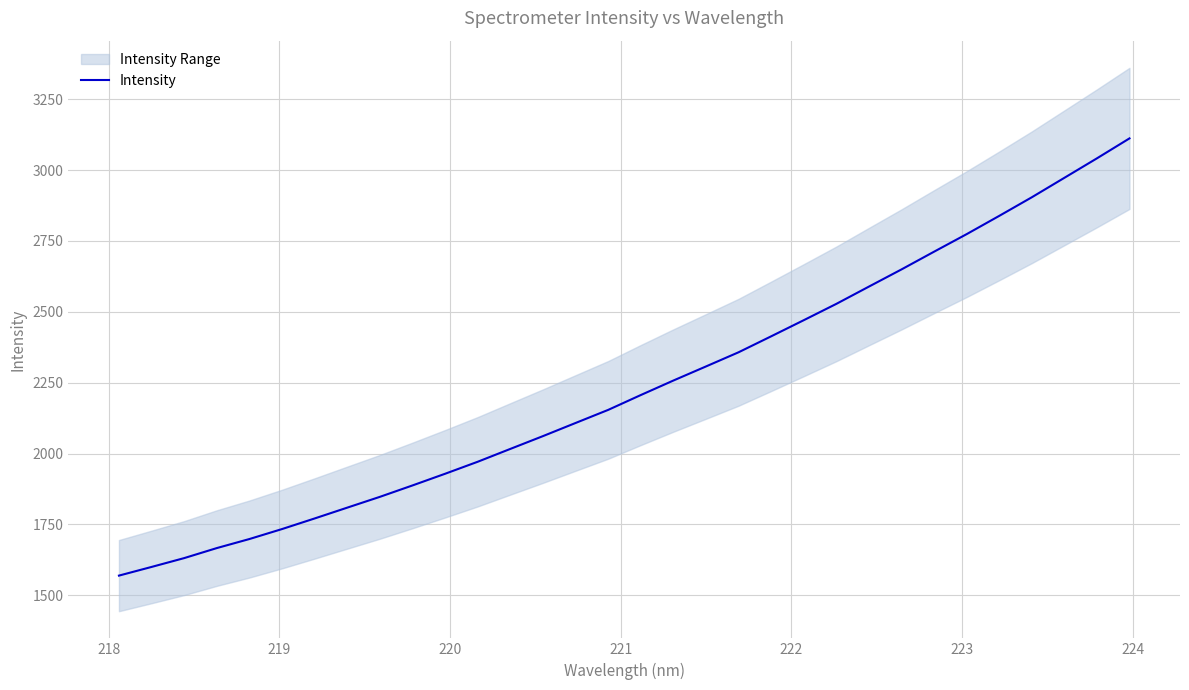

What is the difference between the maximum and minimum values?

1542.4